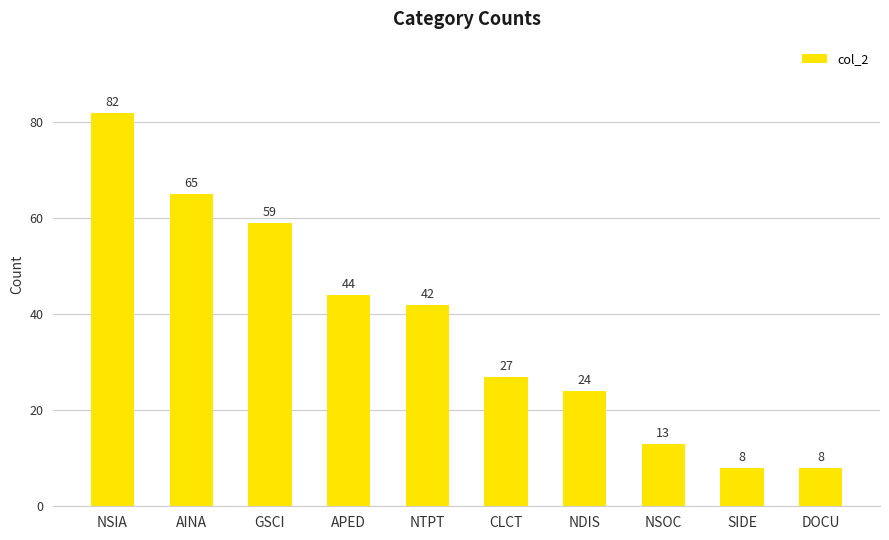

What is the maximum value shown in the chart?

82